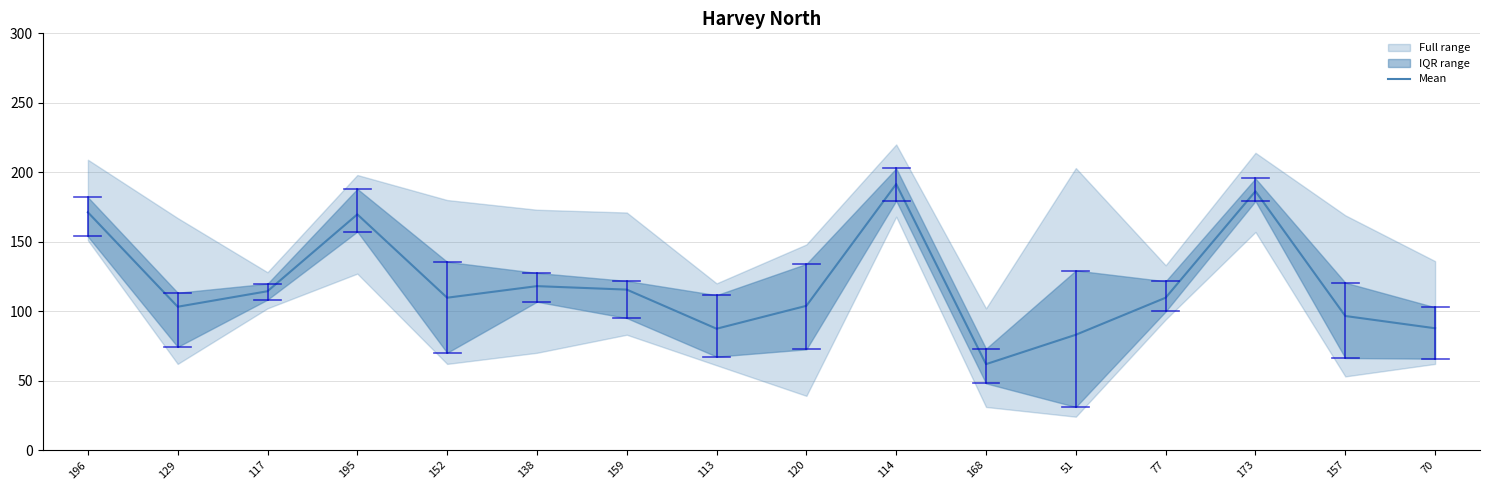

Reading right to left, list all the values displayed in this chart.

70=87.7	157=96.5	173=186.3	77=109.7	51=83.0	168=61.8	114=191.5	120=103.8	113=87.3	159=115.5	138=118.0	152=109.7	195=169.7	117=114.3	129=103.2	196=171.2